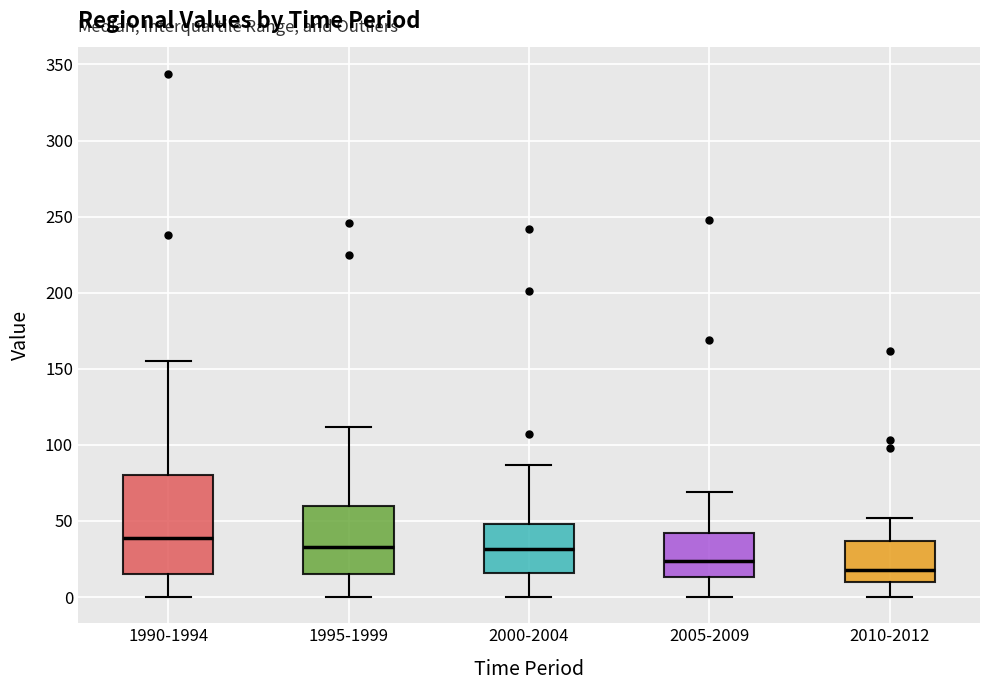

Which box's median line is the lowest?

2010-2012